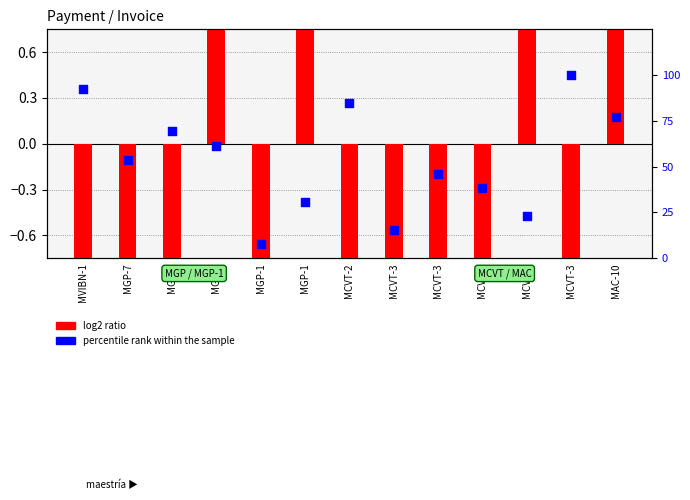

Which series contains the highest Y value?

percentile rank within the sample